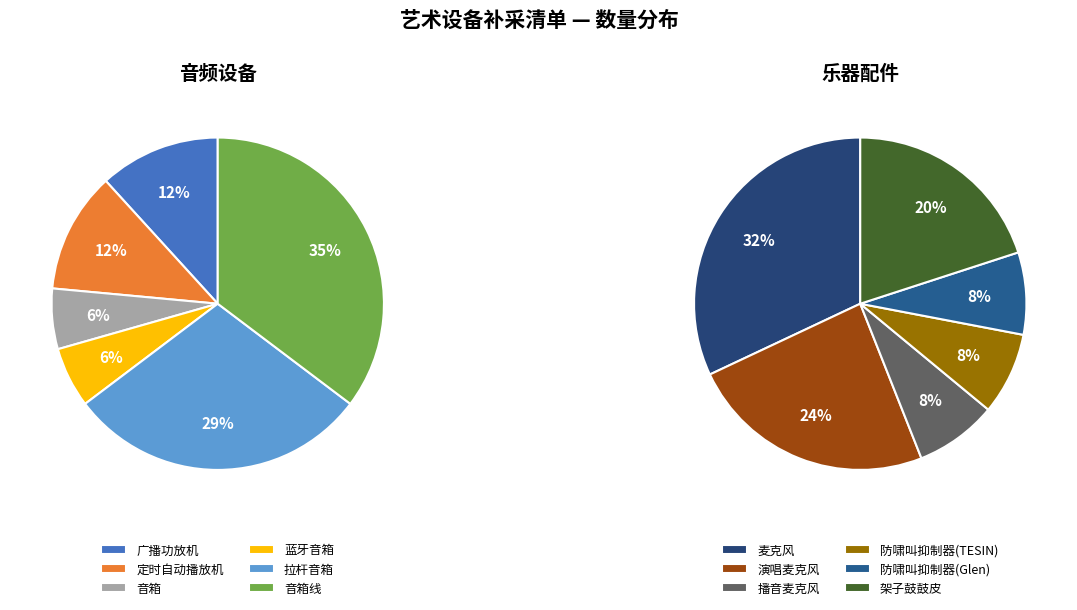

Count the number of slices in the pie.

12